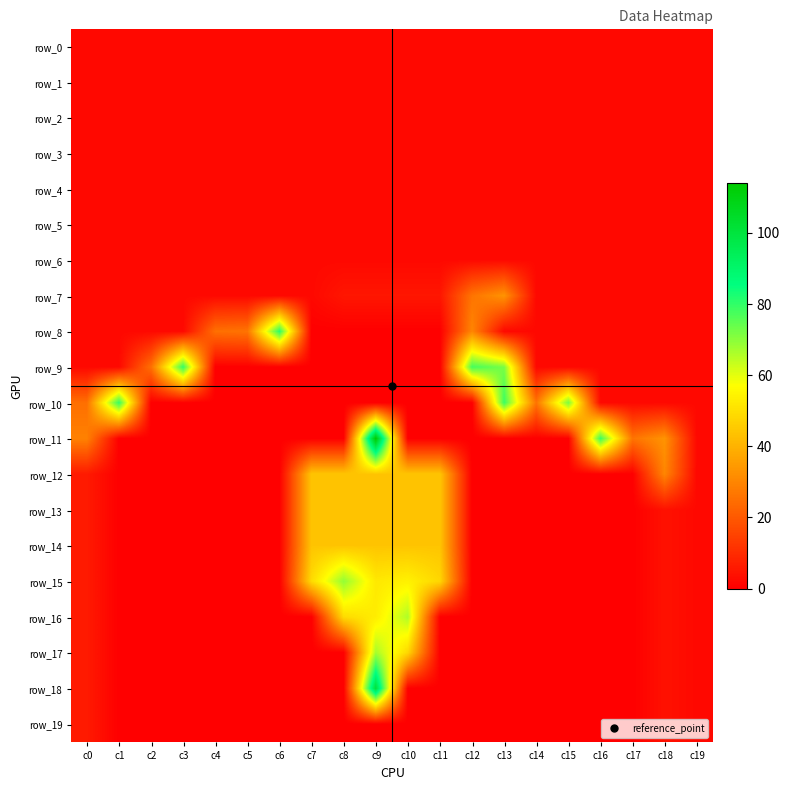

At c10, list the series in order from smallest to largest.

row_8, row_9, row_10, row_11, row_18, row_19, row_0, row_1, row_2, row_3, row_4, row_5, row_6, row_7, row_12, row_13, row_14, row_17, row_15, row_16